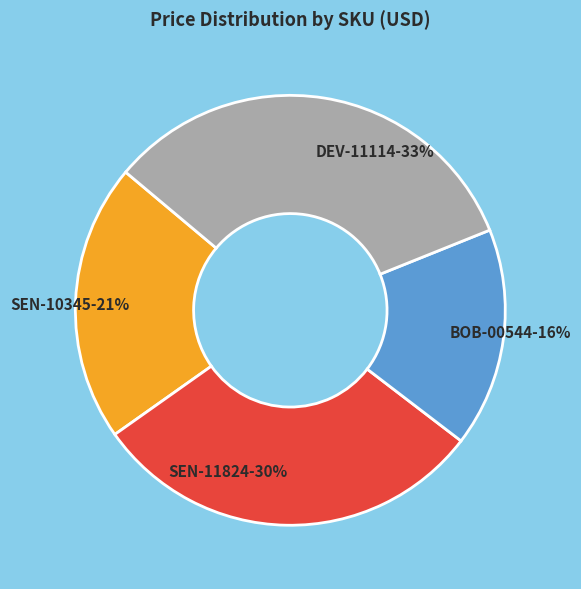

Do BOB-00544 and SEN-10345 together represent more than half of the pie?

No